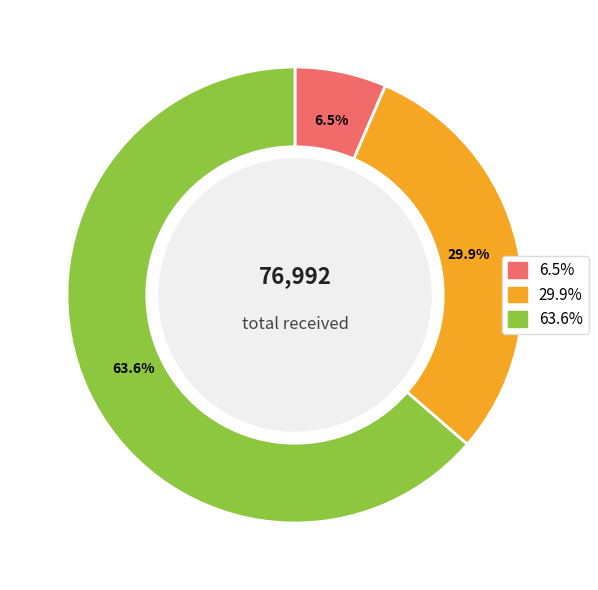

Is there a majority slice in this chart?

Yes